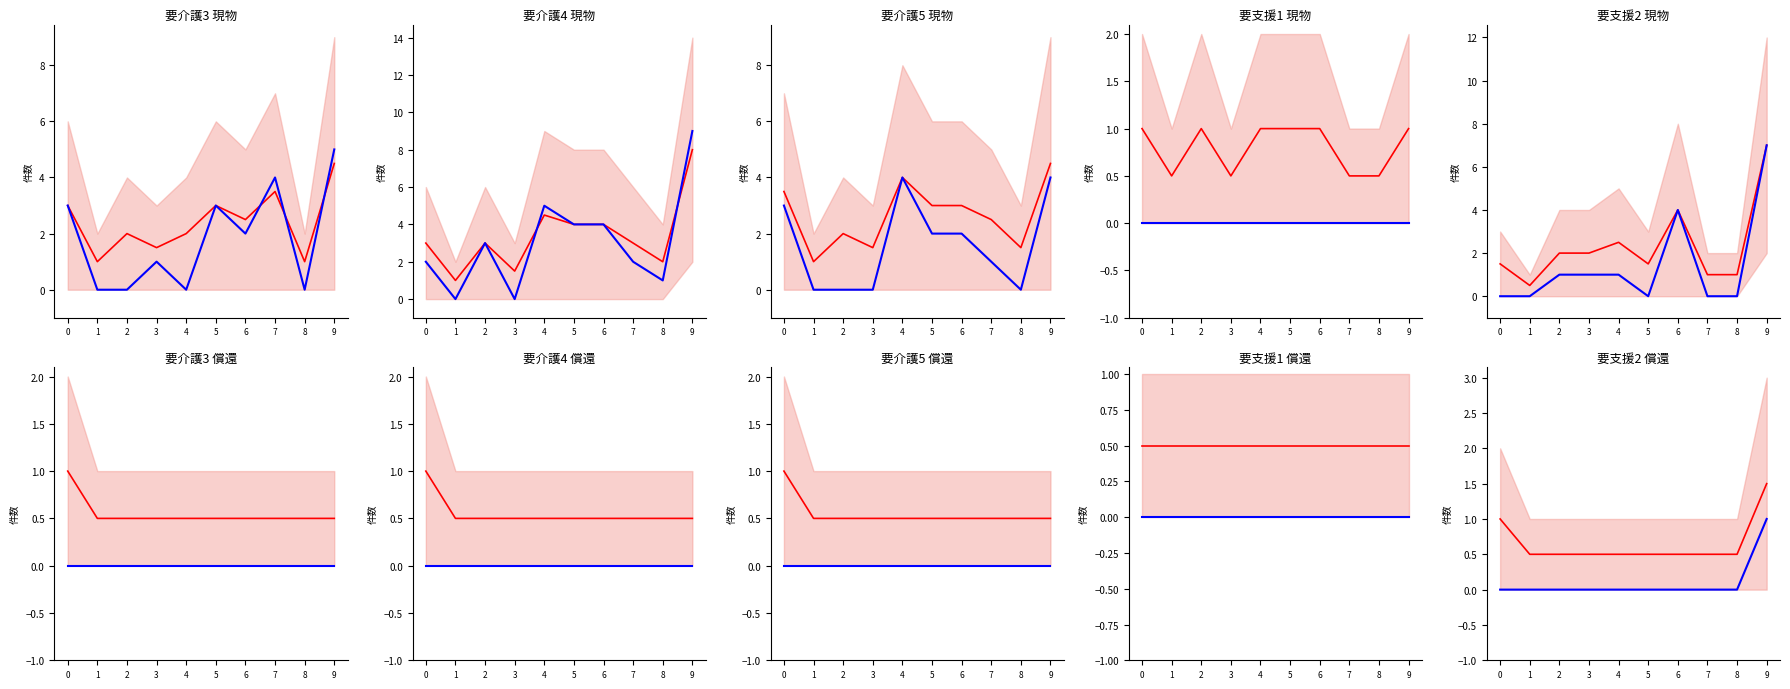

Is it true that mean equals 1.5 at 9?

True